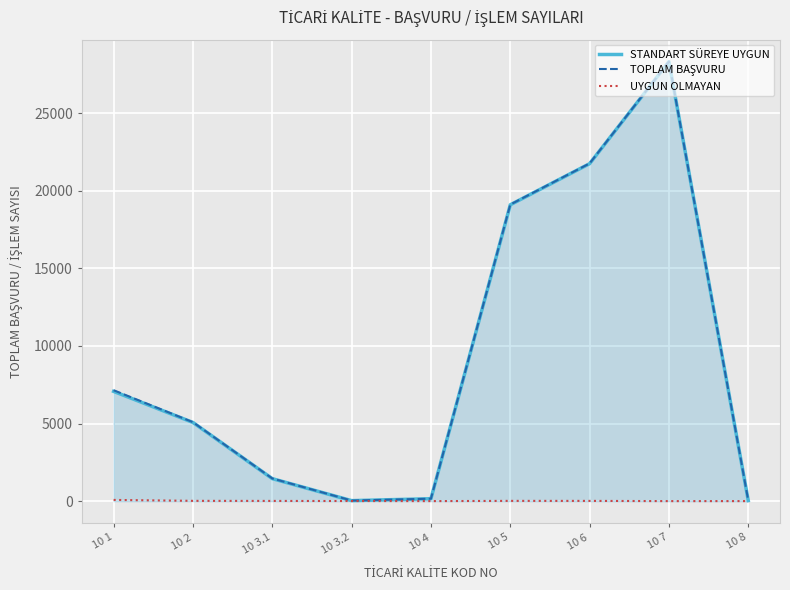

What is the label of the 1st point from the left?

10 1